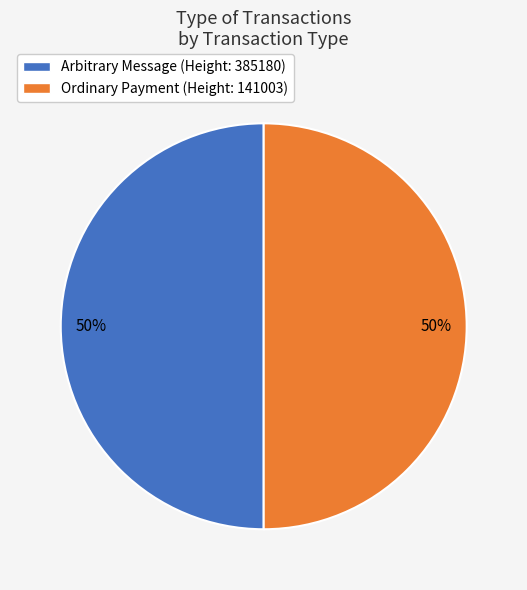

What is the ratio of the value at Ordinary Payment (Height: 141003) to the value at Arbitrary Message (Height: 385180)?

1.0